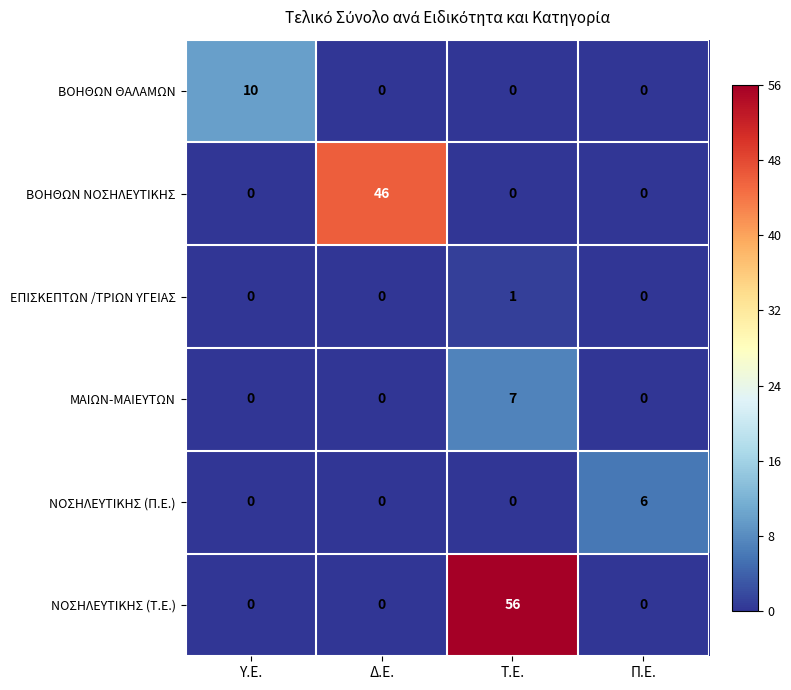

How many distinct data groups are displayed?

6